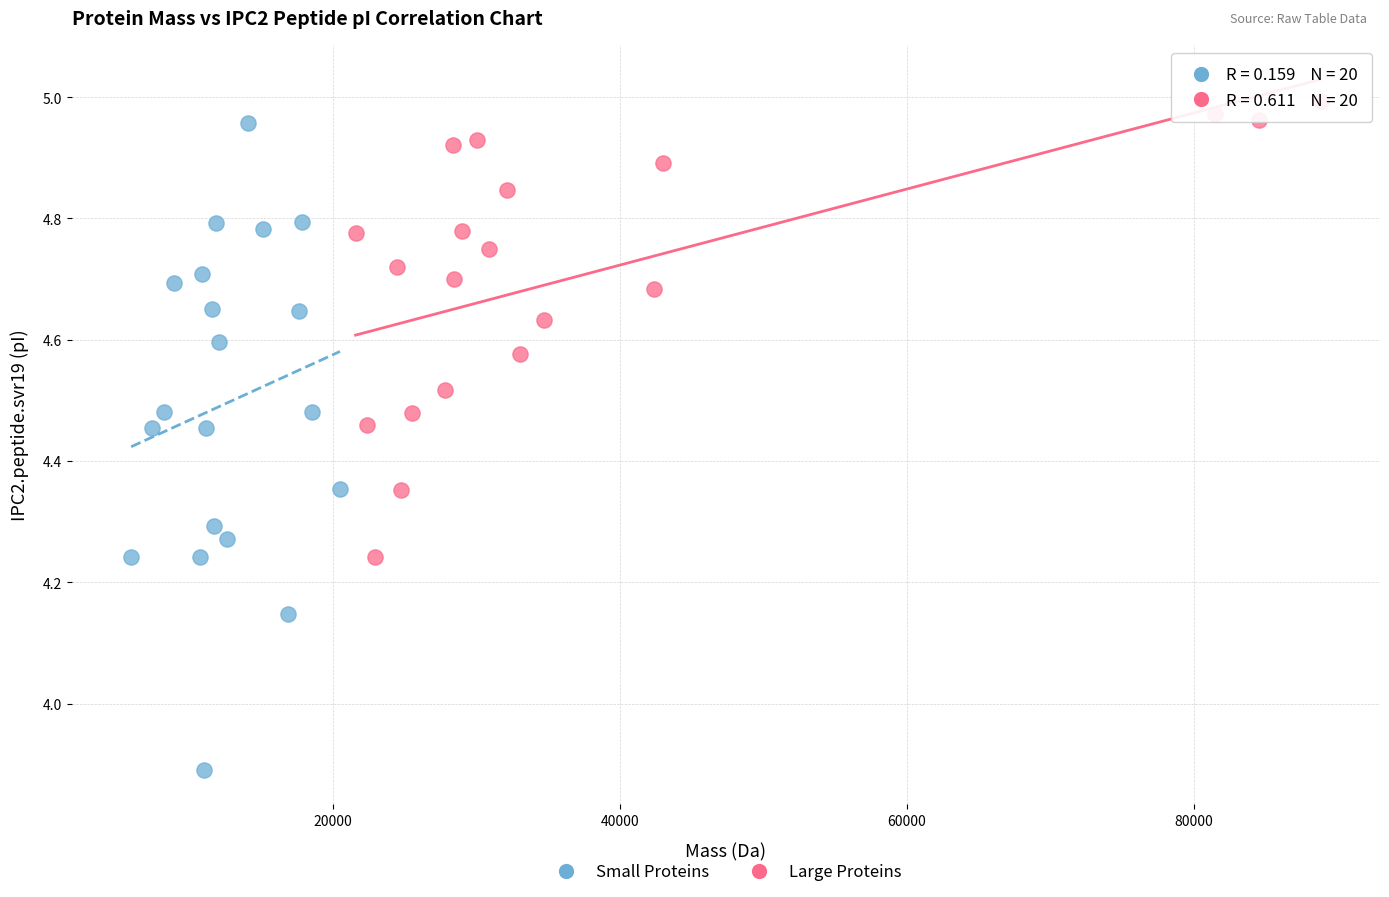

Which series contains the lowest Y value?

Small Proteins